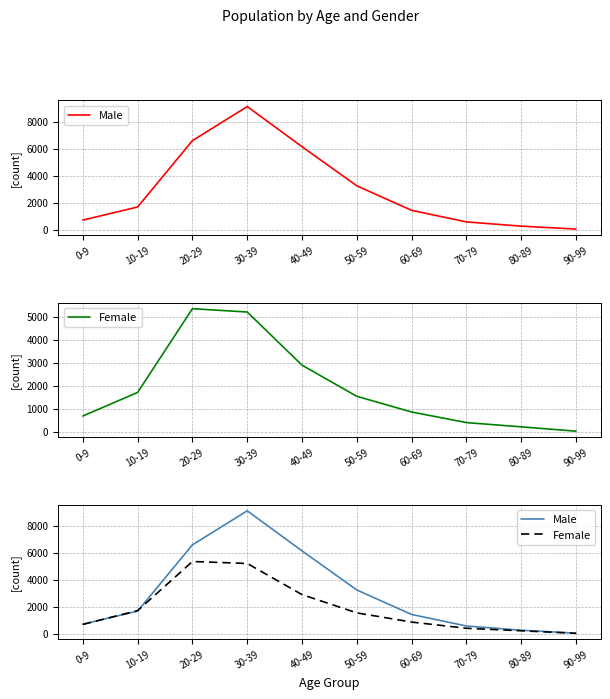

Read the Male value at 50-59.

3241